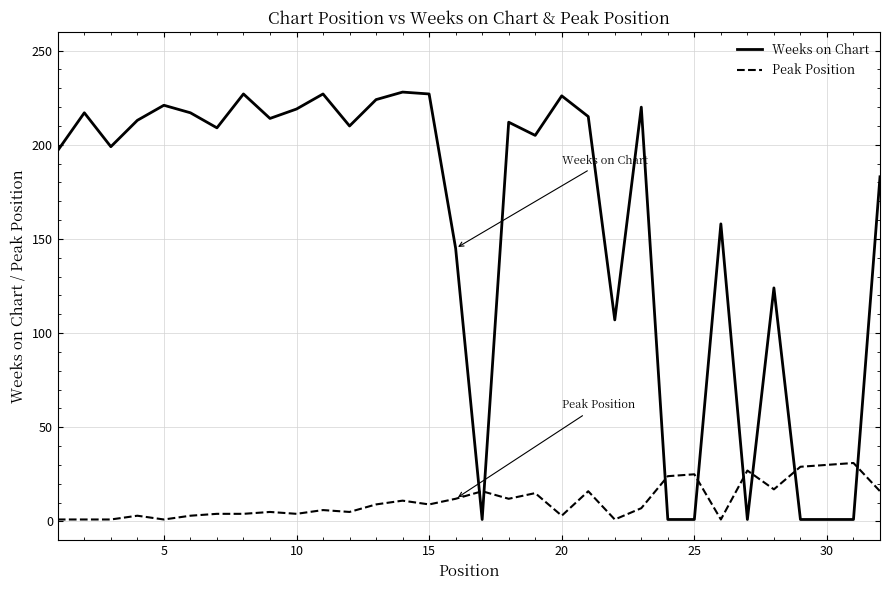

Rank the series by their average value, from highest to lowest.

Weeks on Chart, Peak Position